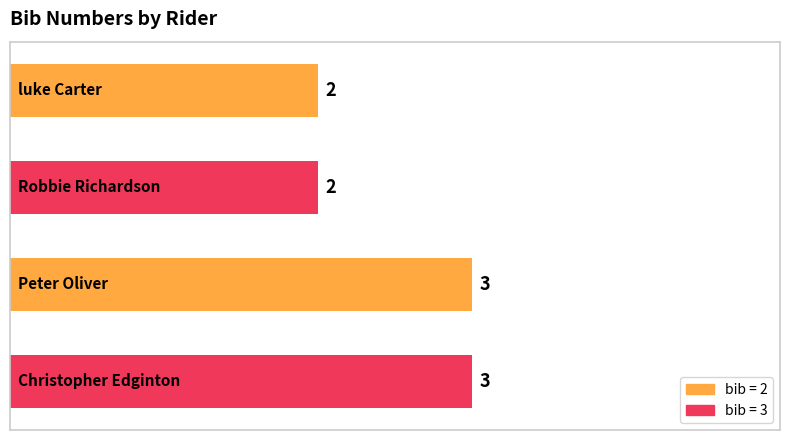

What is the maximum value shown in the chart?

3